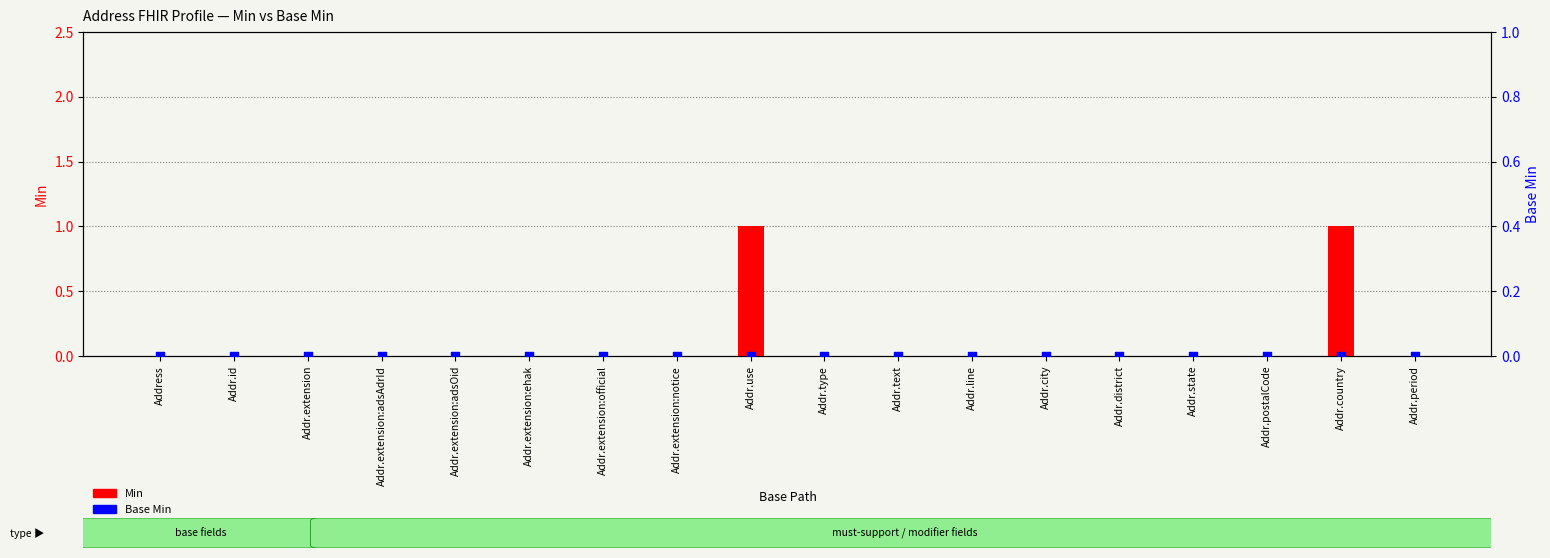

At how many categories does at least one series exceed 0?

2